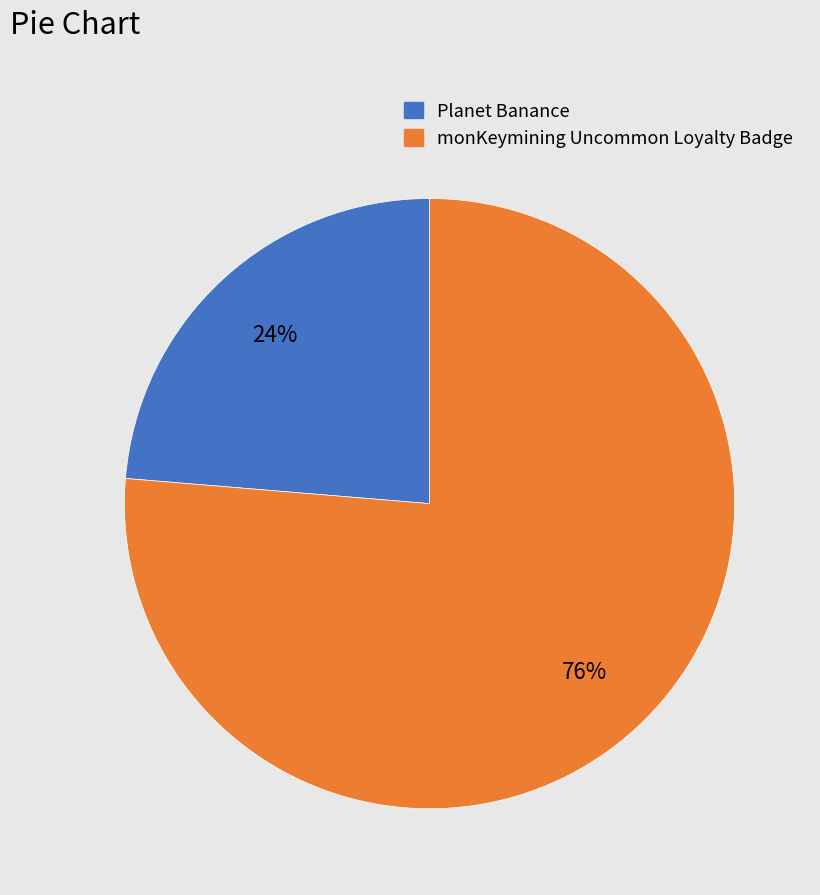

Does any single category account for the majority?

Yes